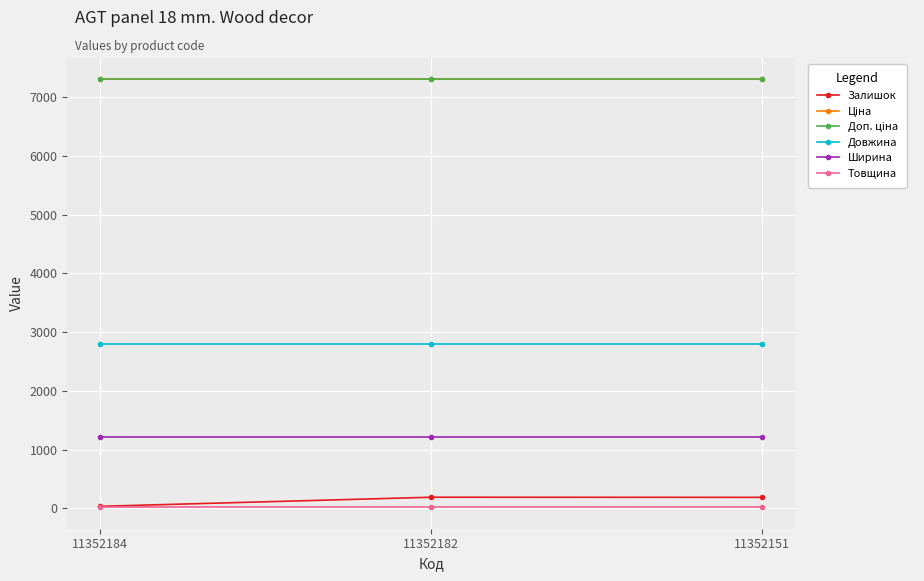

Does the chart have visible grid lines?

Yes